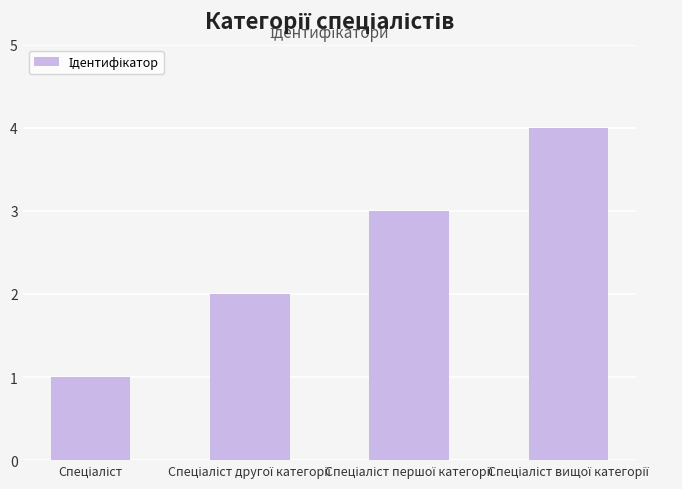

What is the maximum value shown in the chart?

4